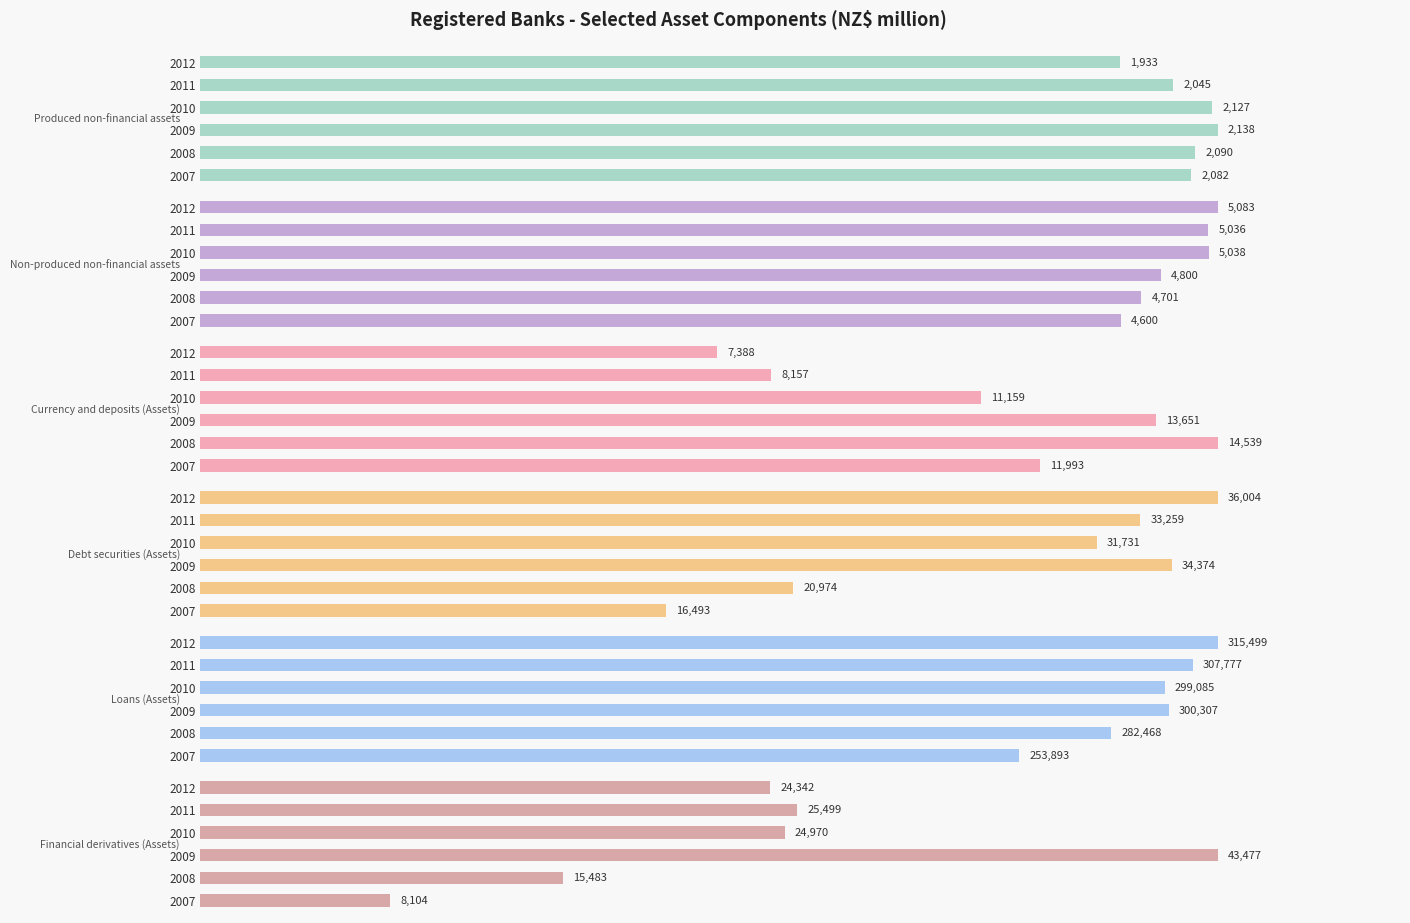

Count the Loans (Assets) values in the range 282468 to 307777.

4